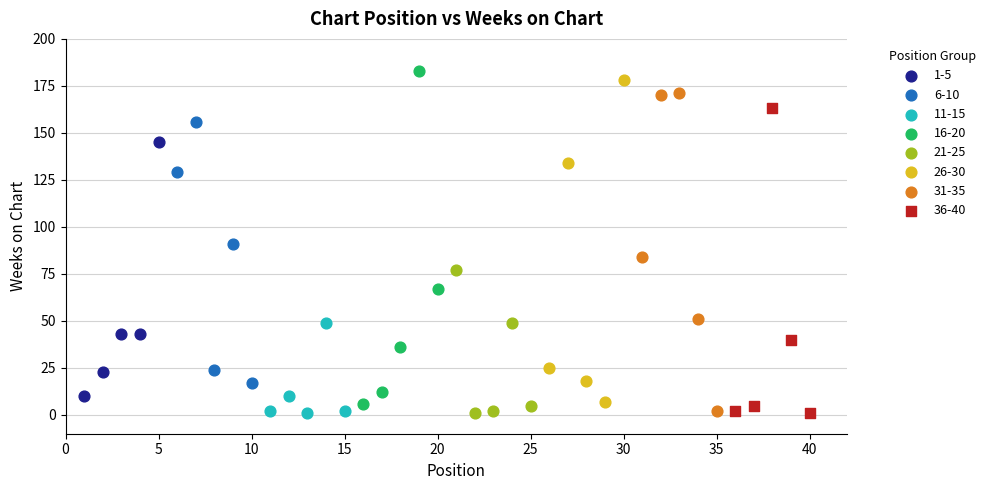

What are all the series names shown in the legend?

1-5, 6-10, 11-15, 16-20, 21-25, 26-30, 31-35, 36-40